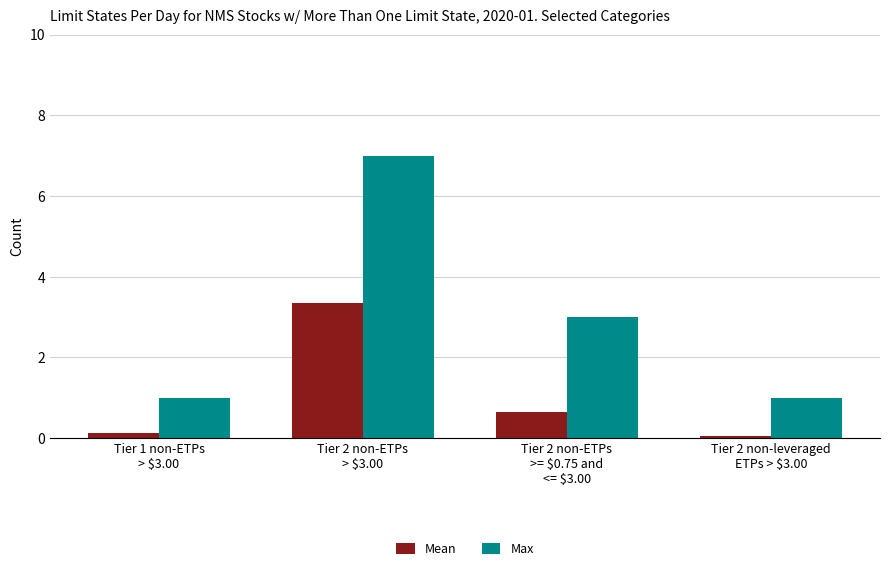

What is the spread (max minus min) of values at Tier 1 non-ETPs
> $3.00?

0.9